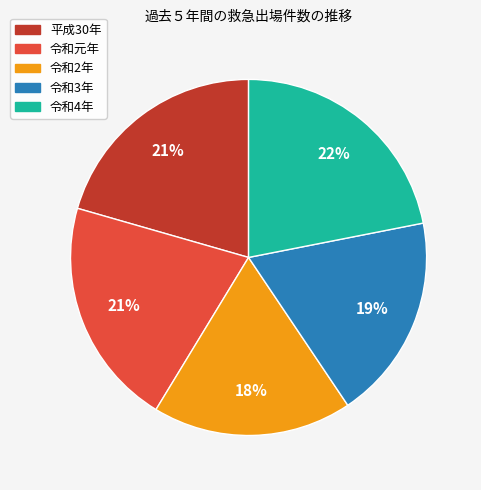

To the nearest percent, what portion does 令和4年 represent?

22%